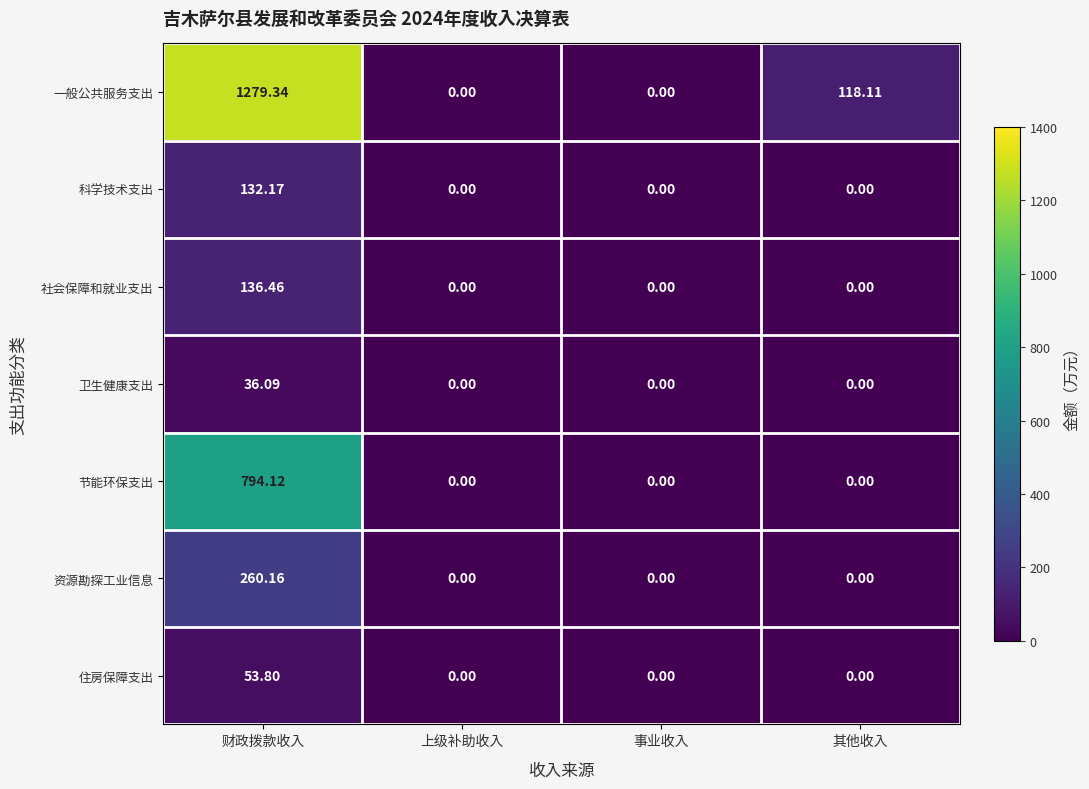

At which label does 资源勘探工业信息 reach its peak?

财政拨款收入